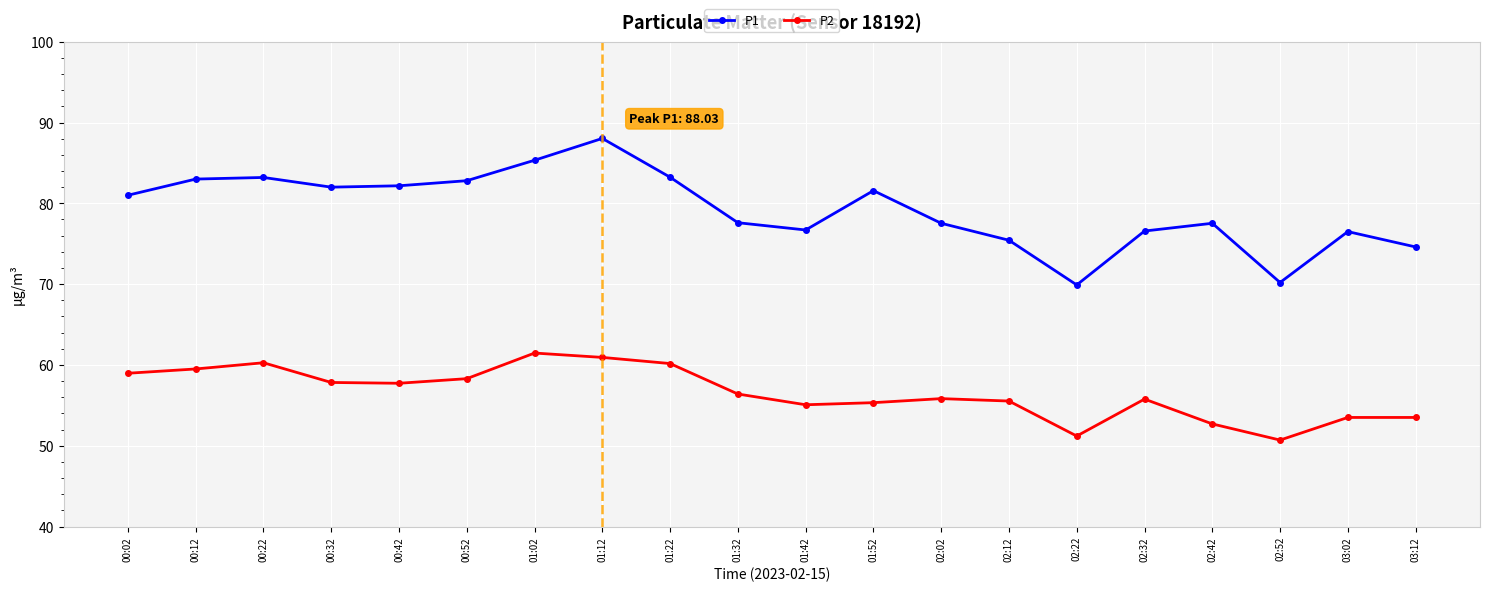

What is the label of the 12th point from the right?

01:22